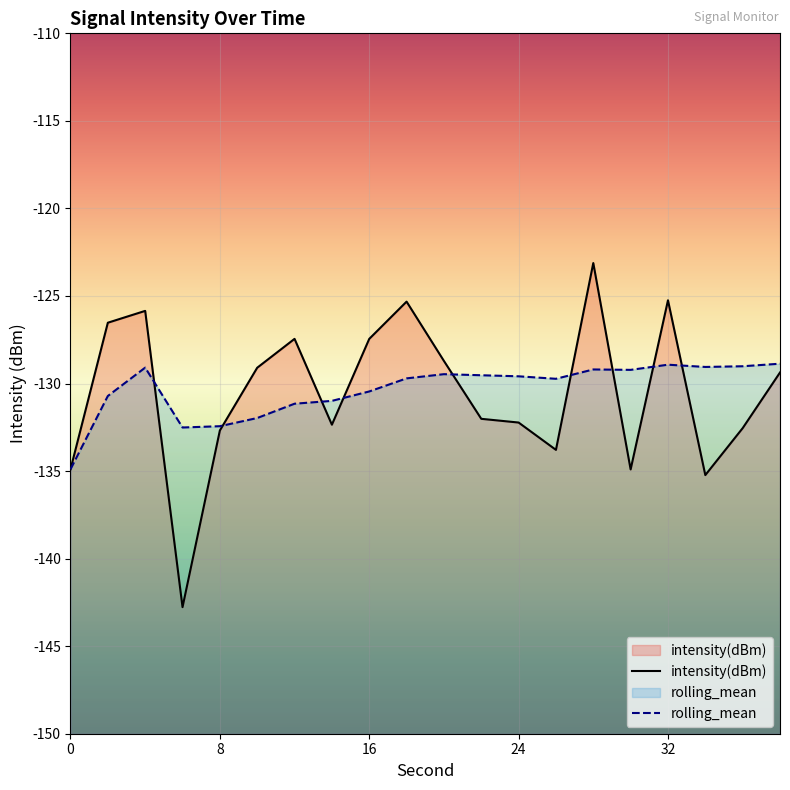

True or false: rolling_mean and intensity(dBm) cross at least once.

True